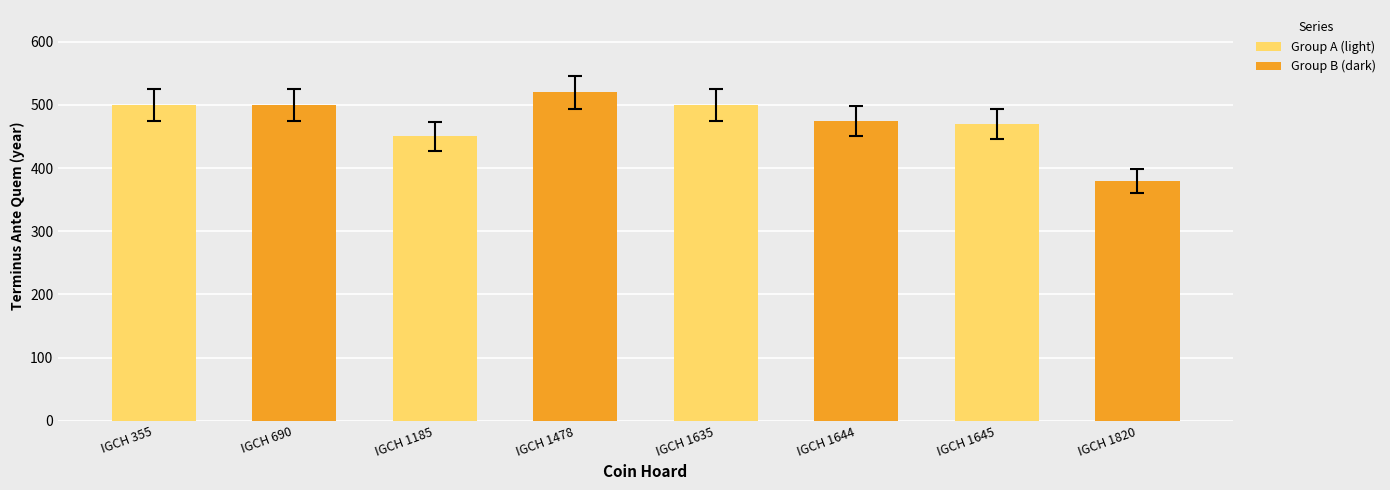

Which series has the widest spread of values?

Group B (dark)